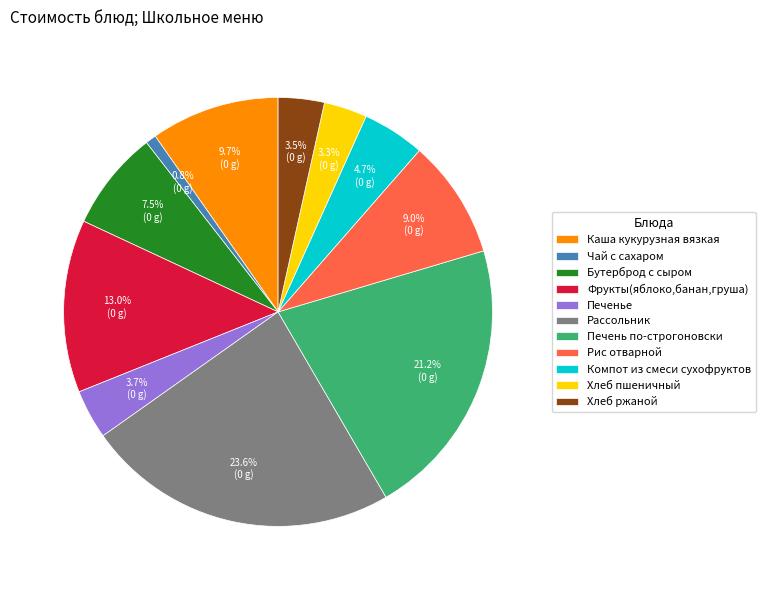

To the nearest percent, what is the difference between the Каша кукурузная вязкая and Чай с сахаром slice percentages?

9%